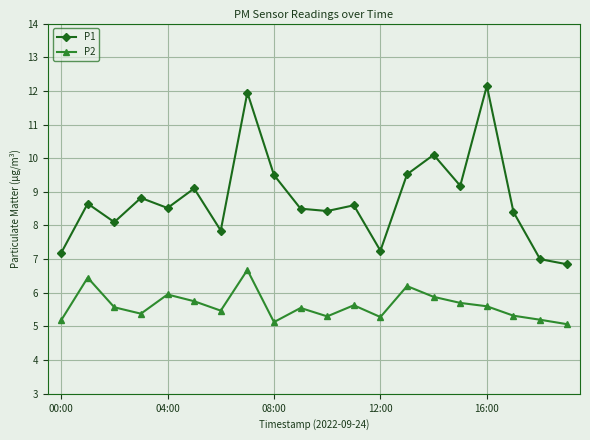

What is the value of the P2 point at the 17th from the left?

5.6